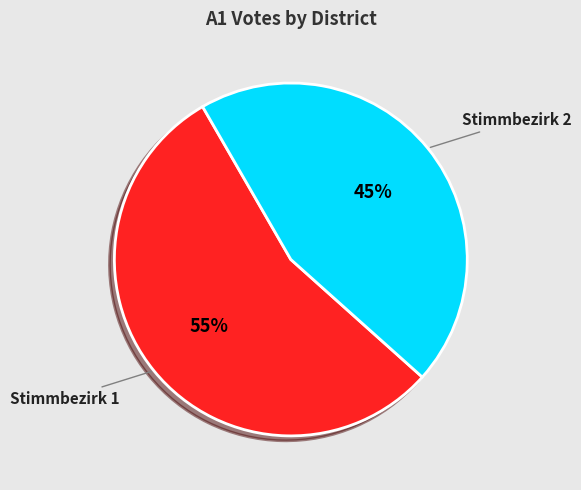

Is the sum of Stimmbezirk 2 and Stimmbezirk 1 greater than half?

Yes